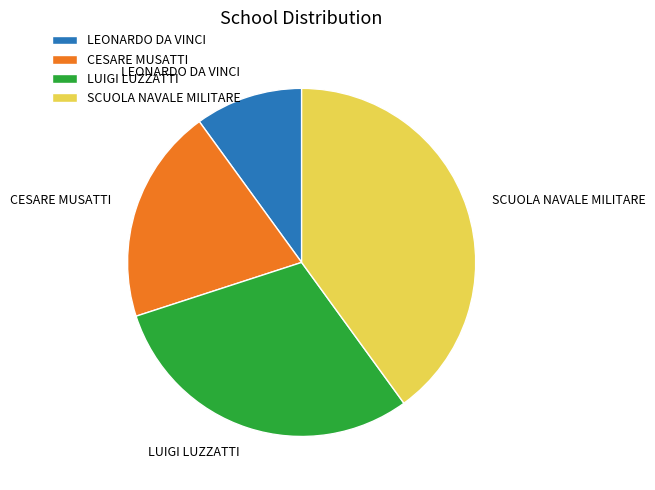

What is the ratio of the value at LEONARDO DA VINCI to the value at CESARE MUSATTI?

0.5